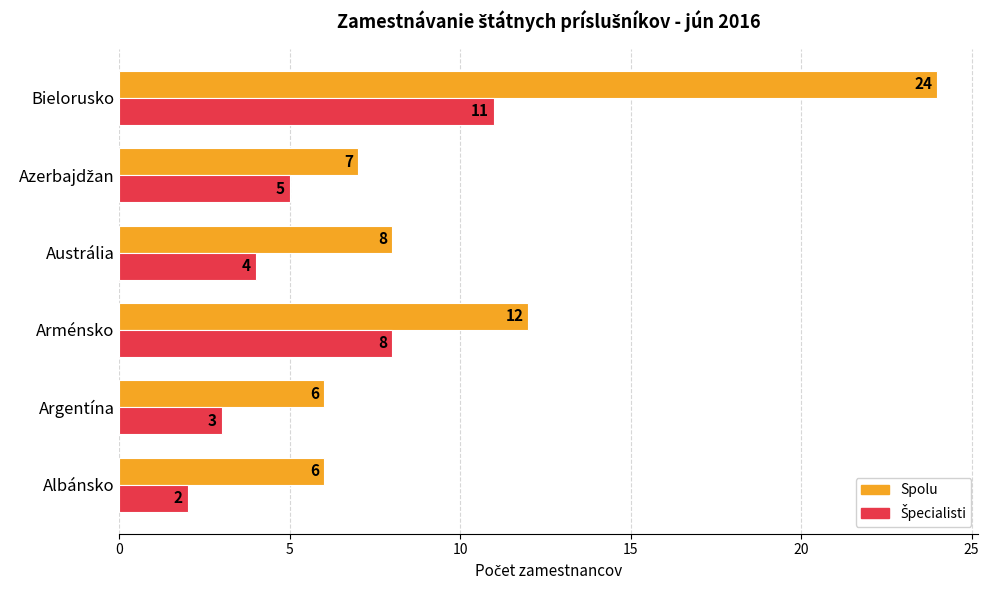

What is the difference between the Spolu values at Argentína and Arménsko?

6